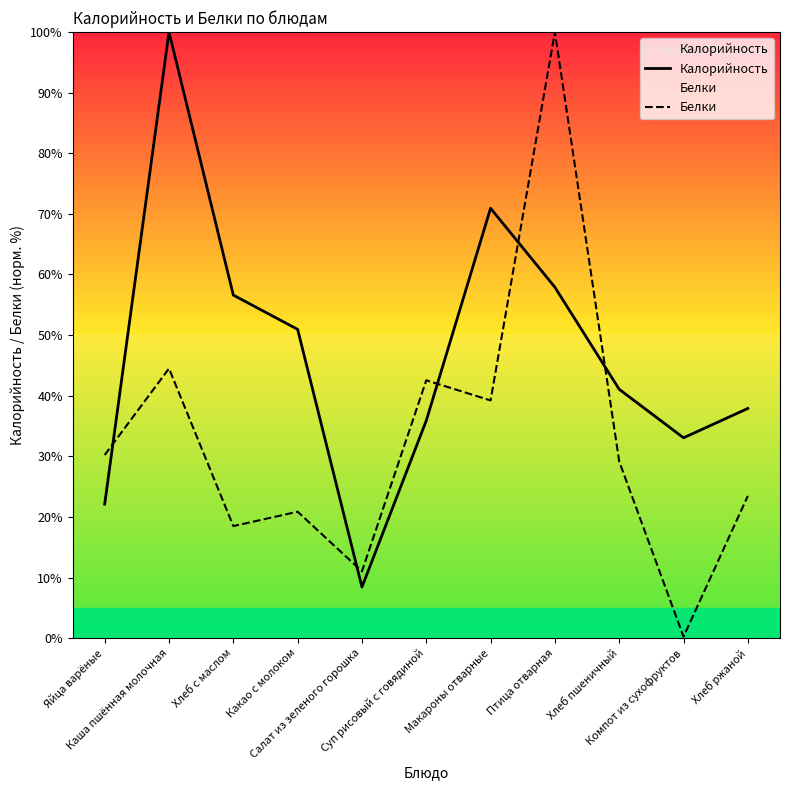

How many intersections are there between Калорийность and Белки?

5